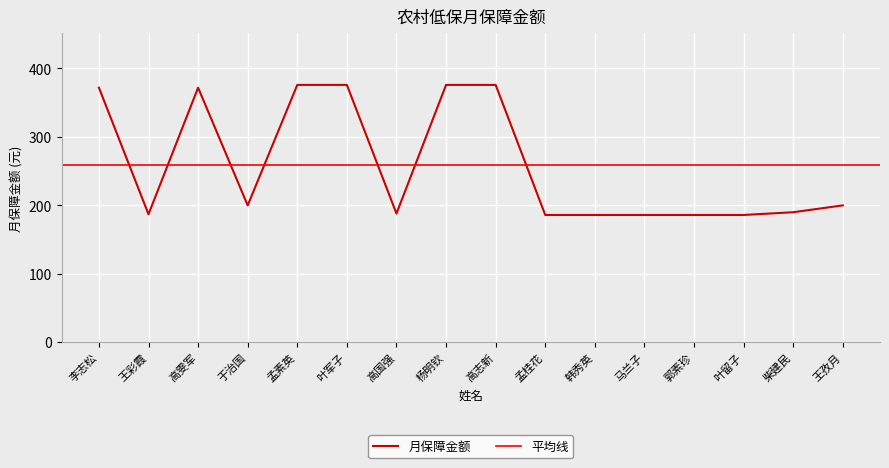

Approximately how many times larger is the value at 叶留子 compared to 于治国?

0.9